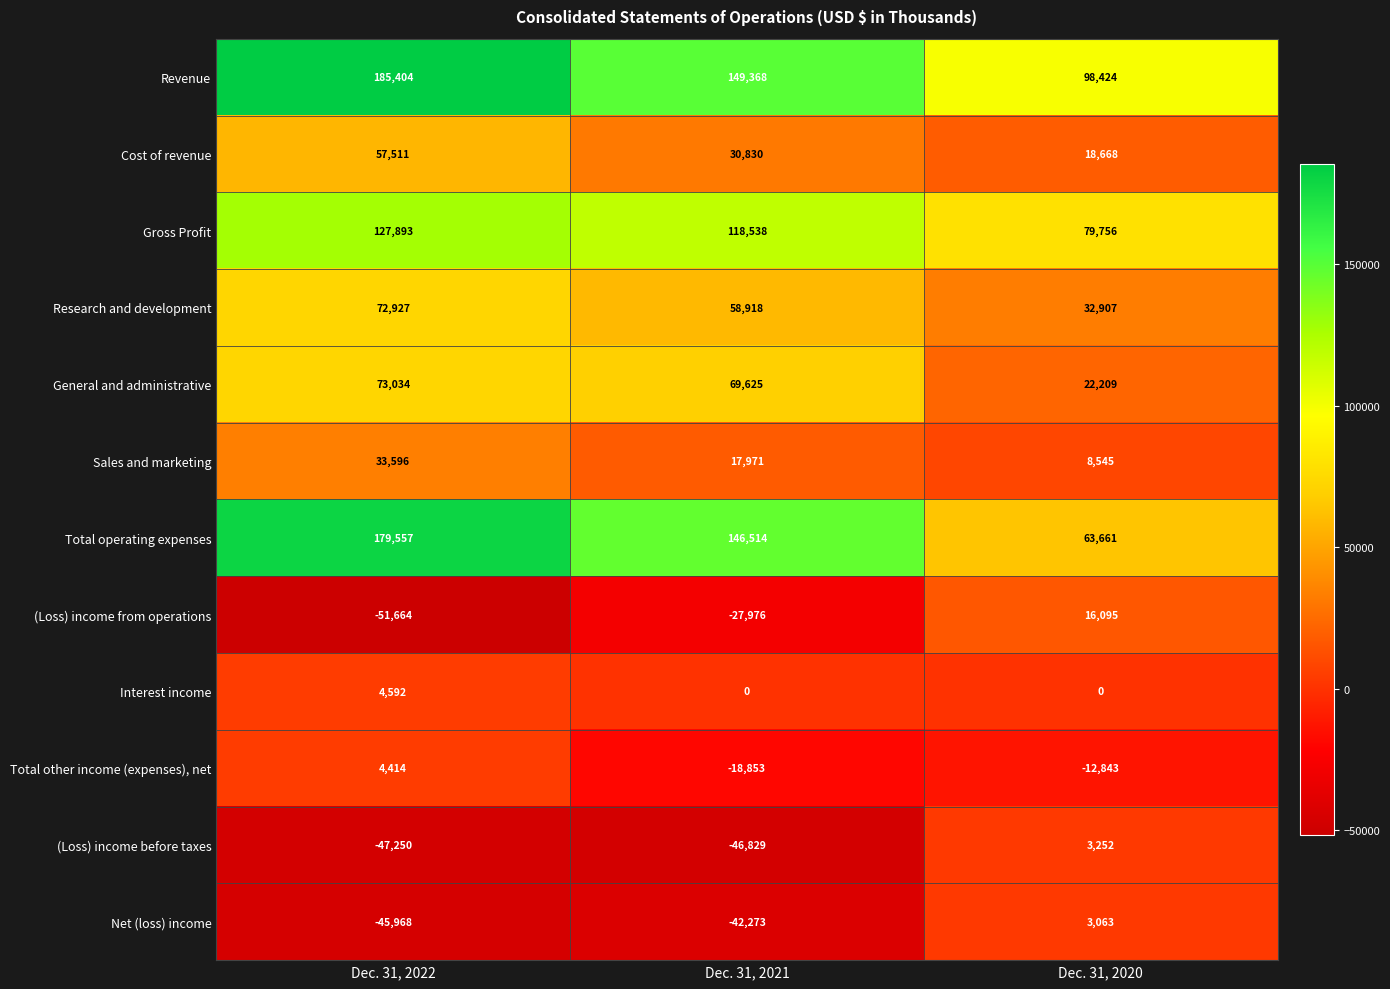

Which label corresponds to the smallest value in the chart?

Dec. 31, 2022